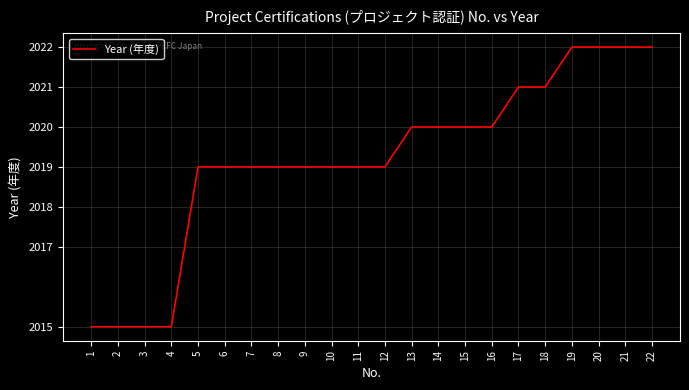

What is the average value?

2019